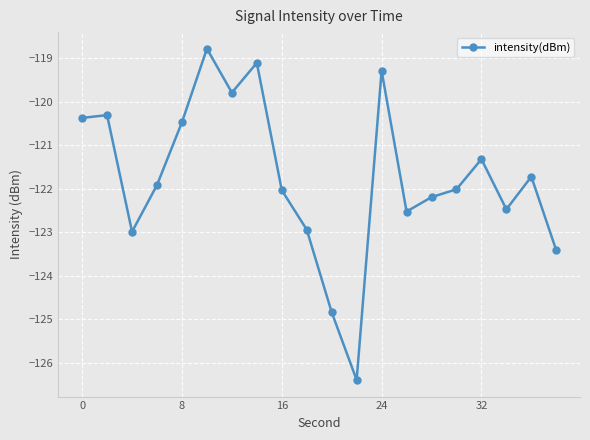

What is the greatest value displayed?

-118.8